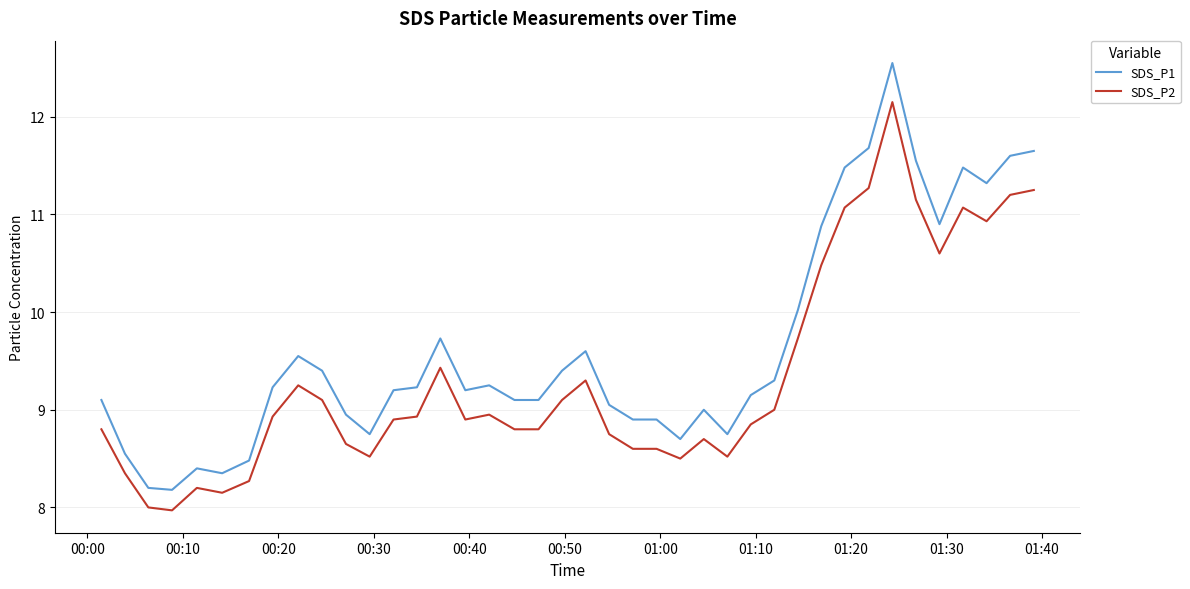

True or false: SDS_P1 has more than 0 points higher than both neighbors.

True